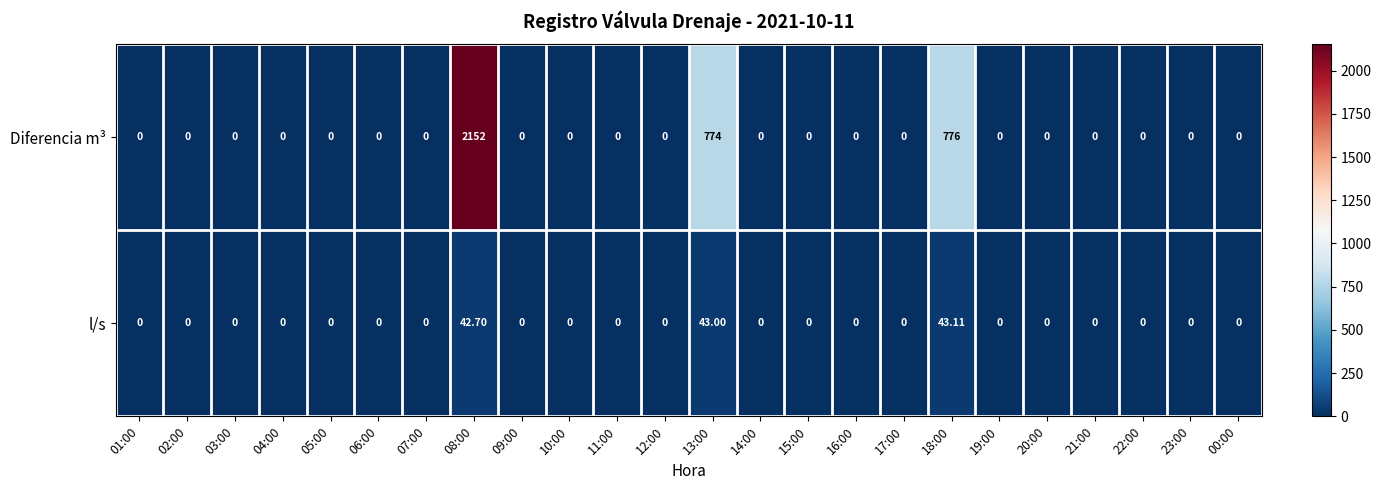

How many values in Diferencia m³ are above zero?

3